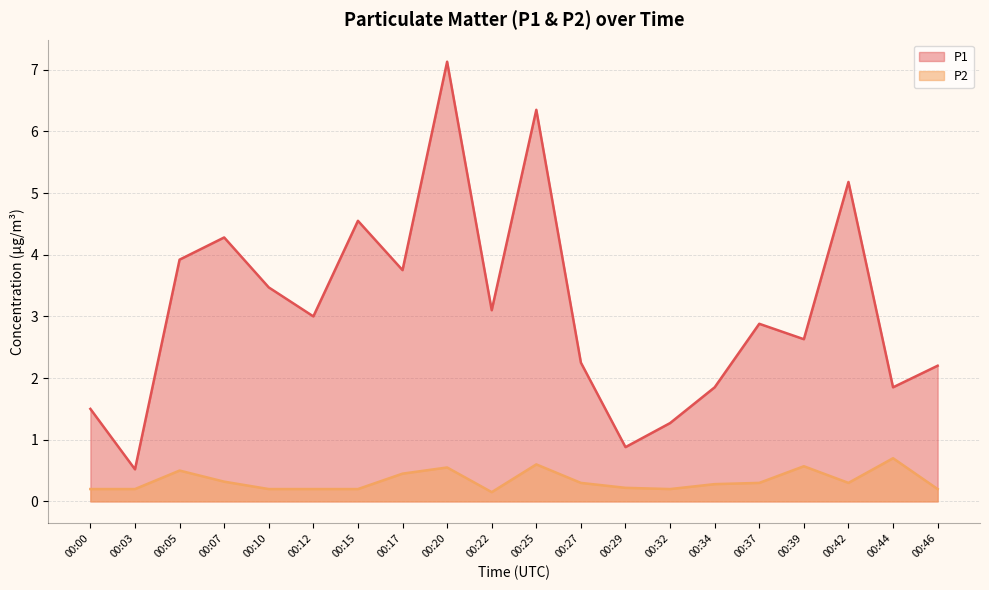

True or false: P1 and P2 intersect in this chart.

False